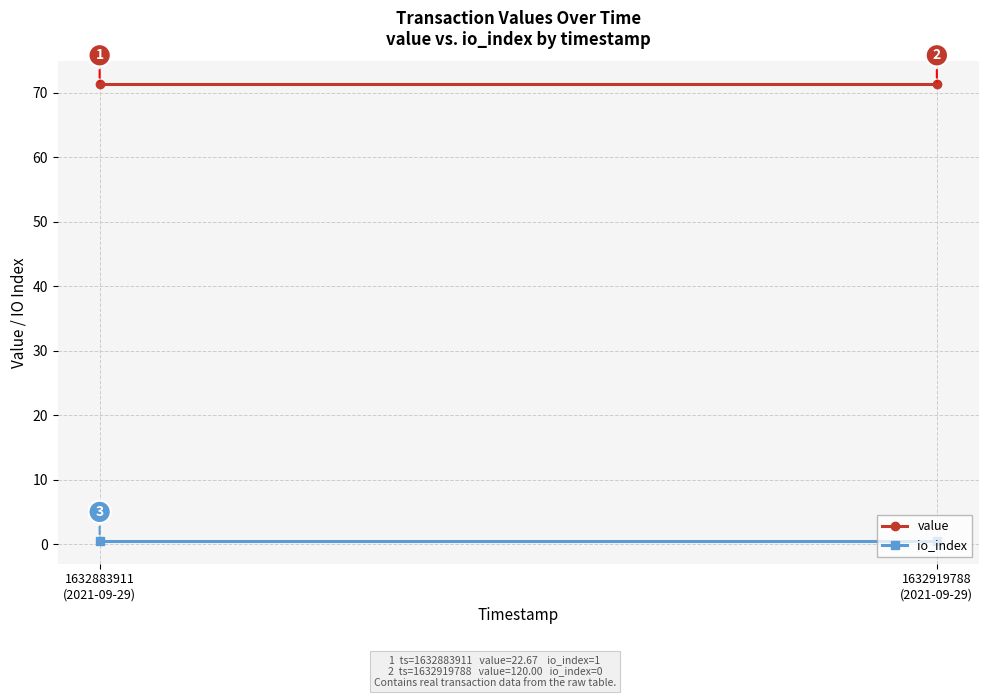

What is the minimum value for value?

71.3